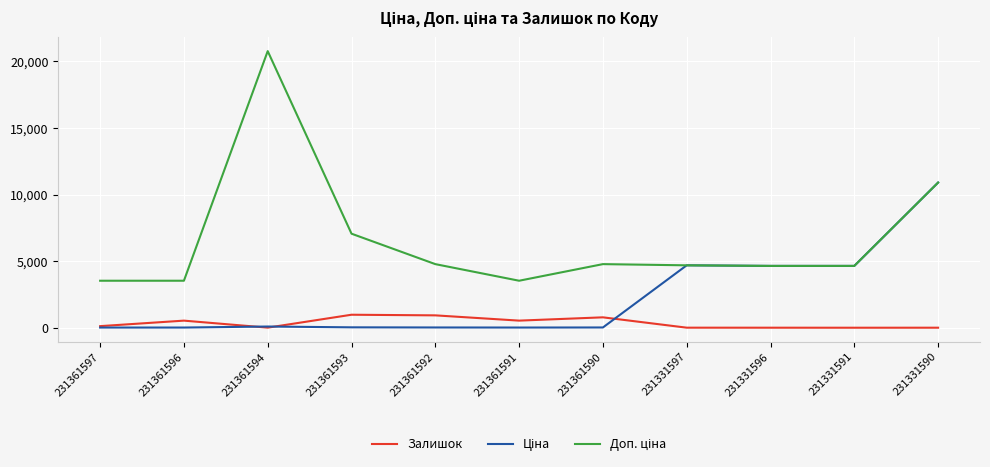

What is the highest value of the Залишок series?

977.0